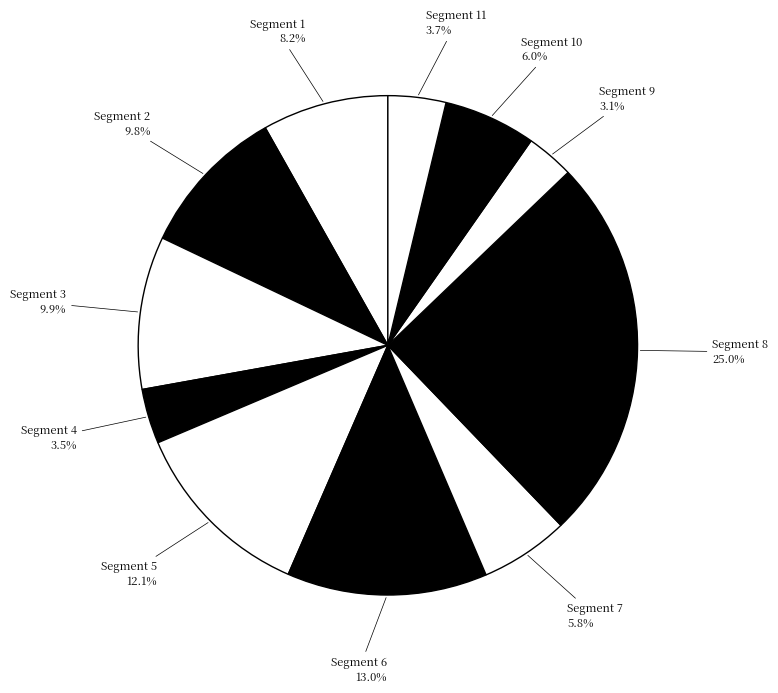

Rank the categories by value from lowest to highest.

Segment 9, Segment 4, Segment 11, Segment 7, Segment 10, Segment 1, Segment 2, Segment 3, Segment 5, Segment 6, Segment 8